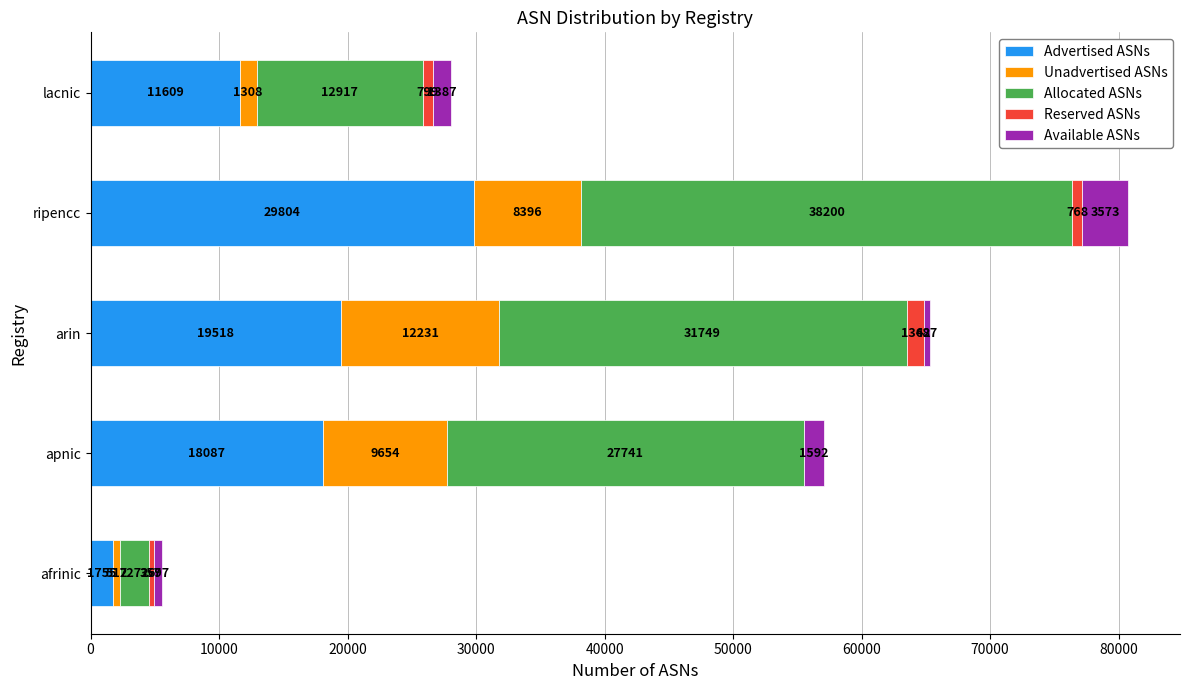

What is the total value across all series at ripencc?

80741